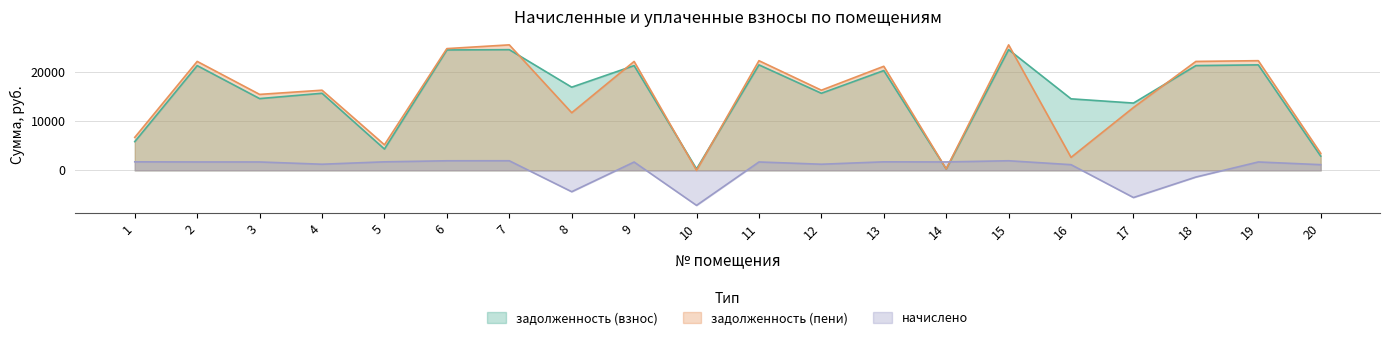

How many times do задолженность (взнос) and начислено cross each other?

2